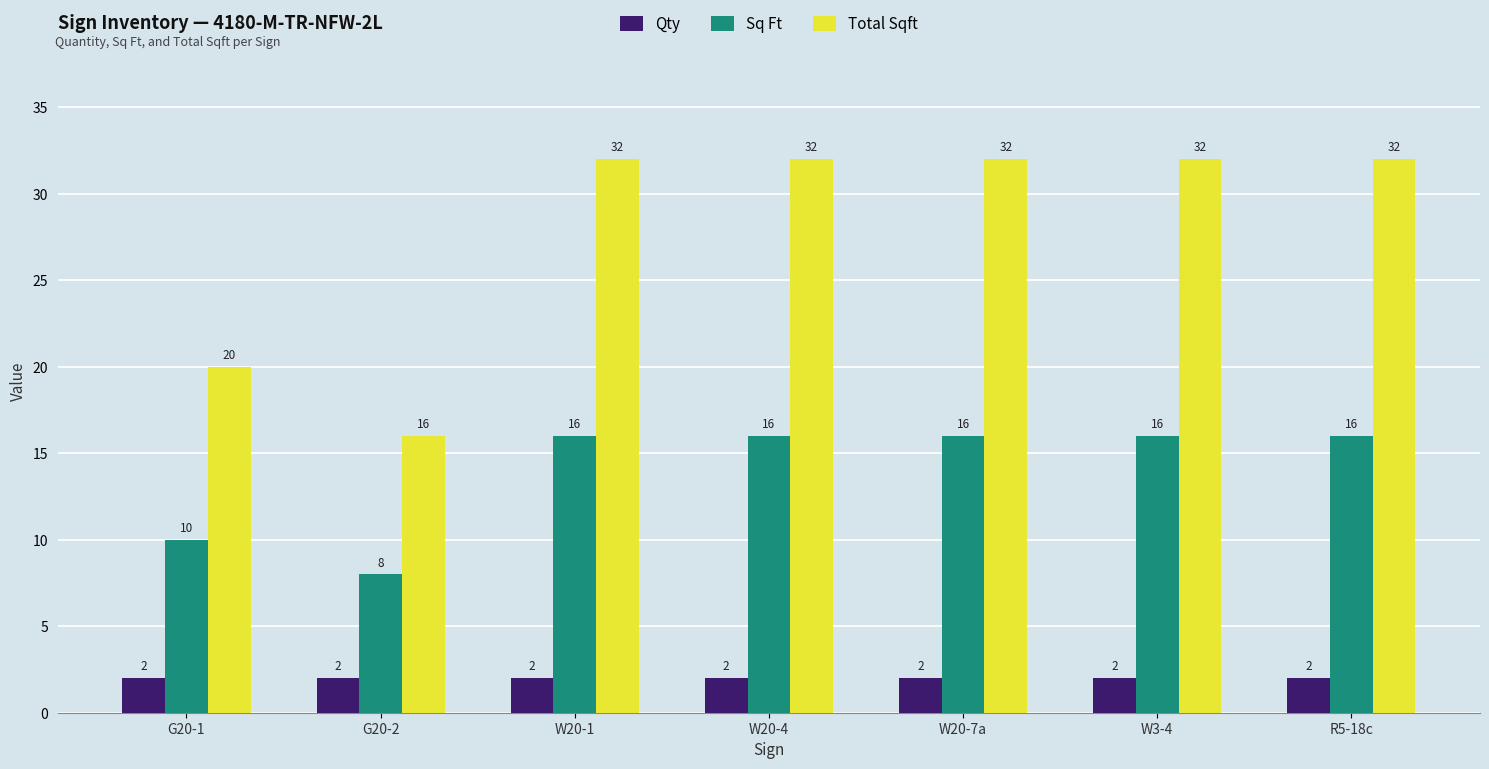

The Sq Ft series shows 16 at W3-4. True or false?

True